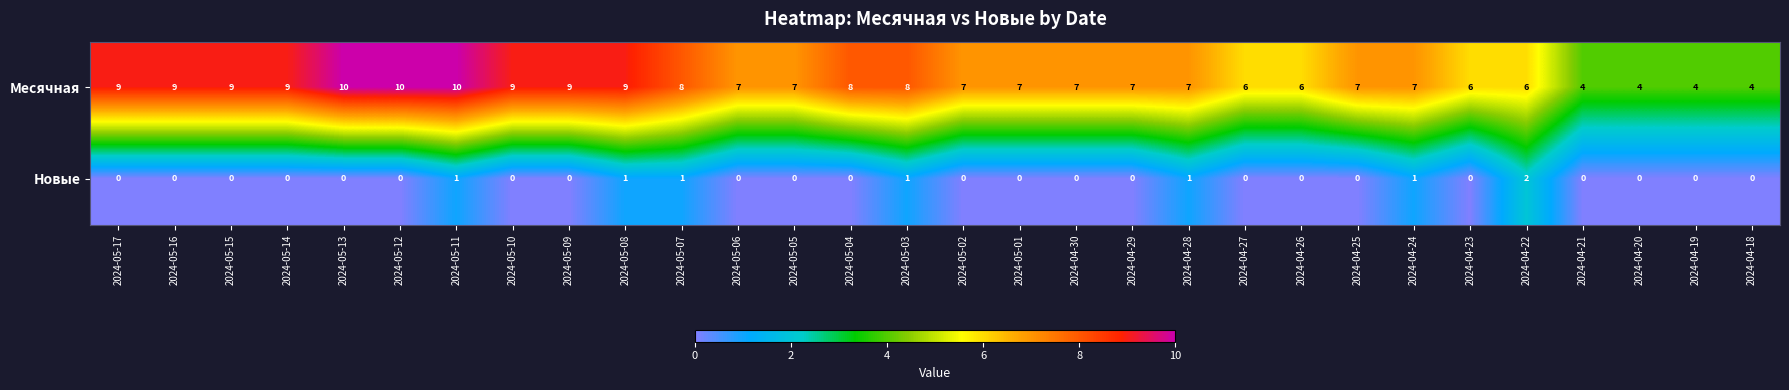

What is the difference between the maximum and minimum values in the Месячная series?

6